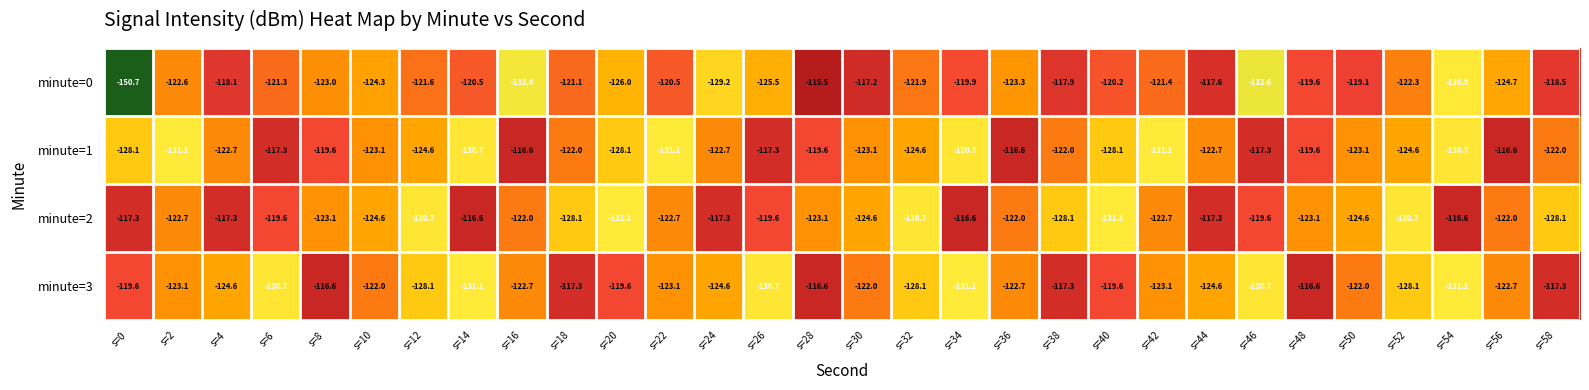

Which series has the largest total across all categories?

minute=2